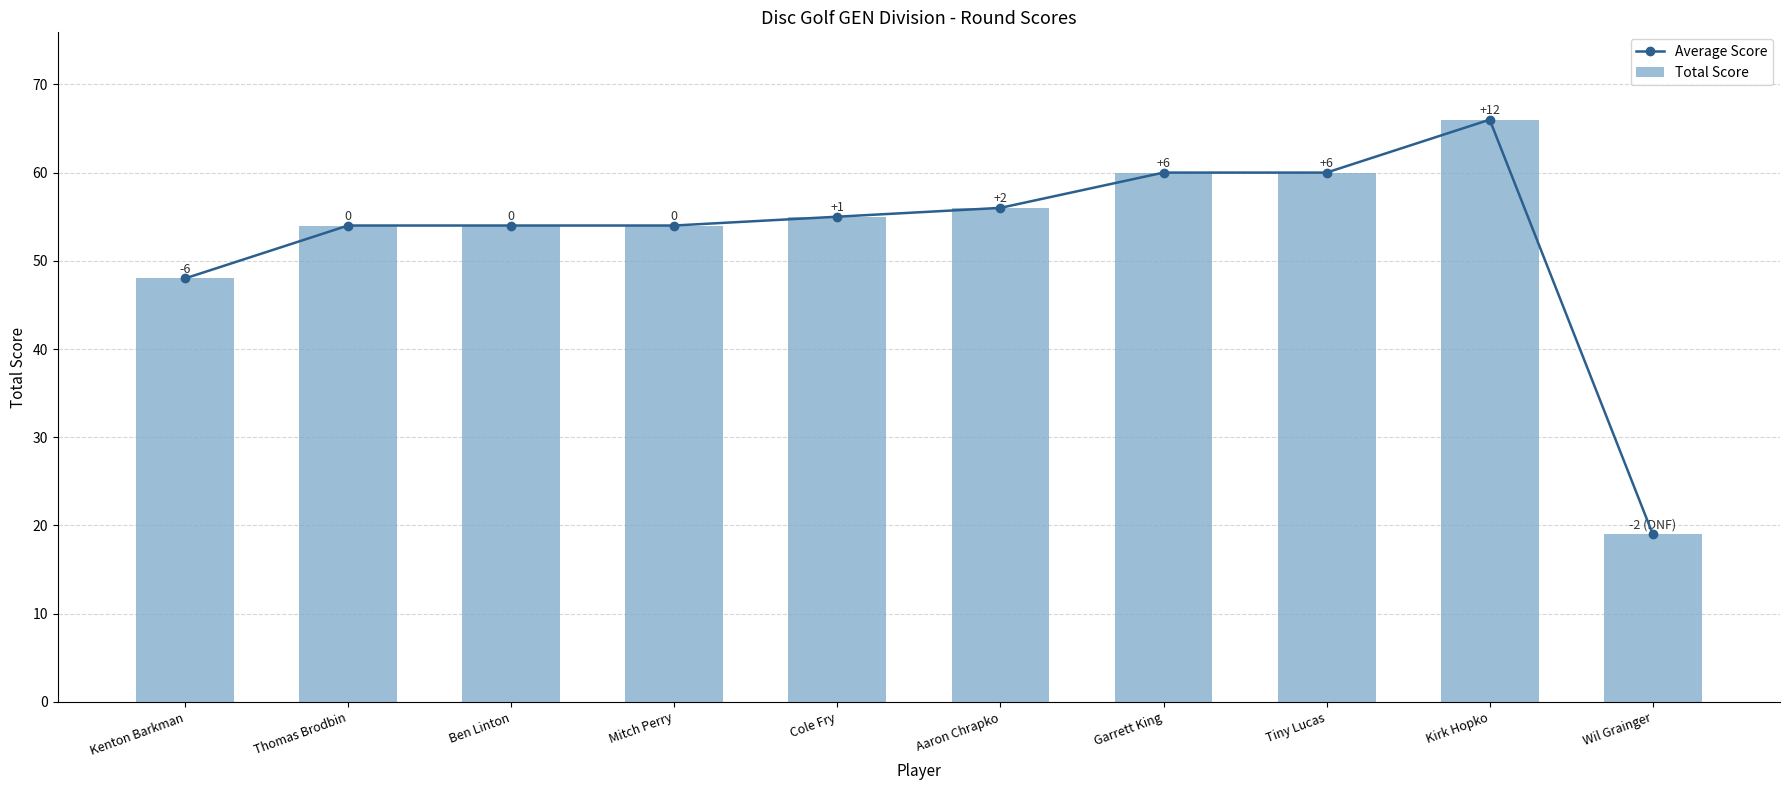

How many data points in Total Score are less than 55?

5